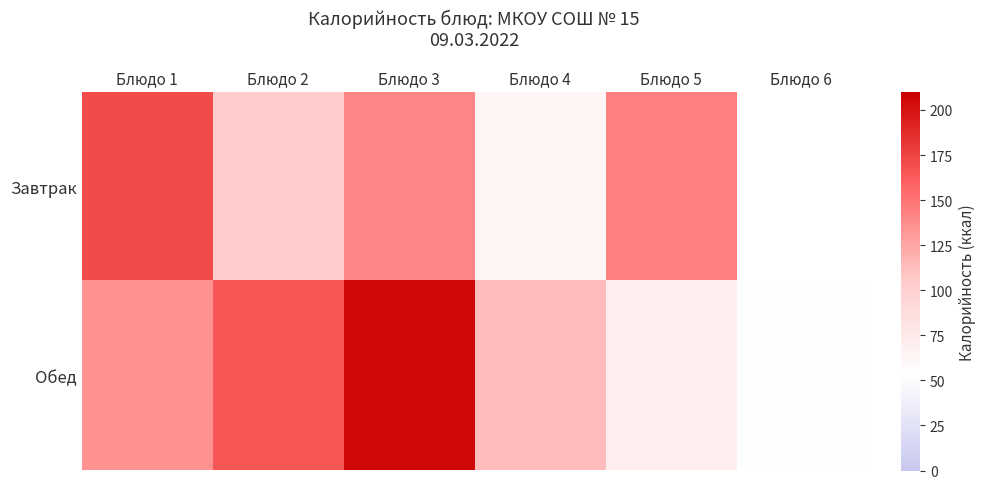

What is the total value across all series at Блюдо 4?

176.2